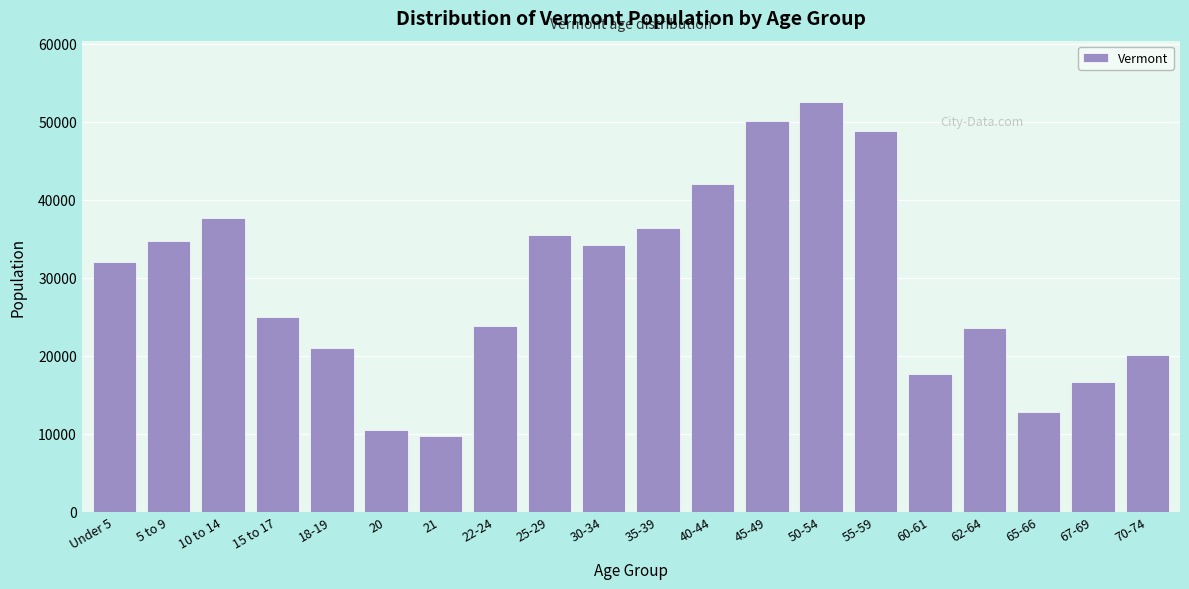

Approximately how many times larger is the value at 45-49 compared to 70-74?

2.5